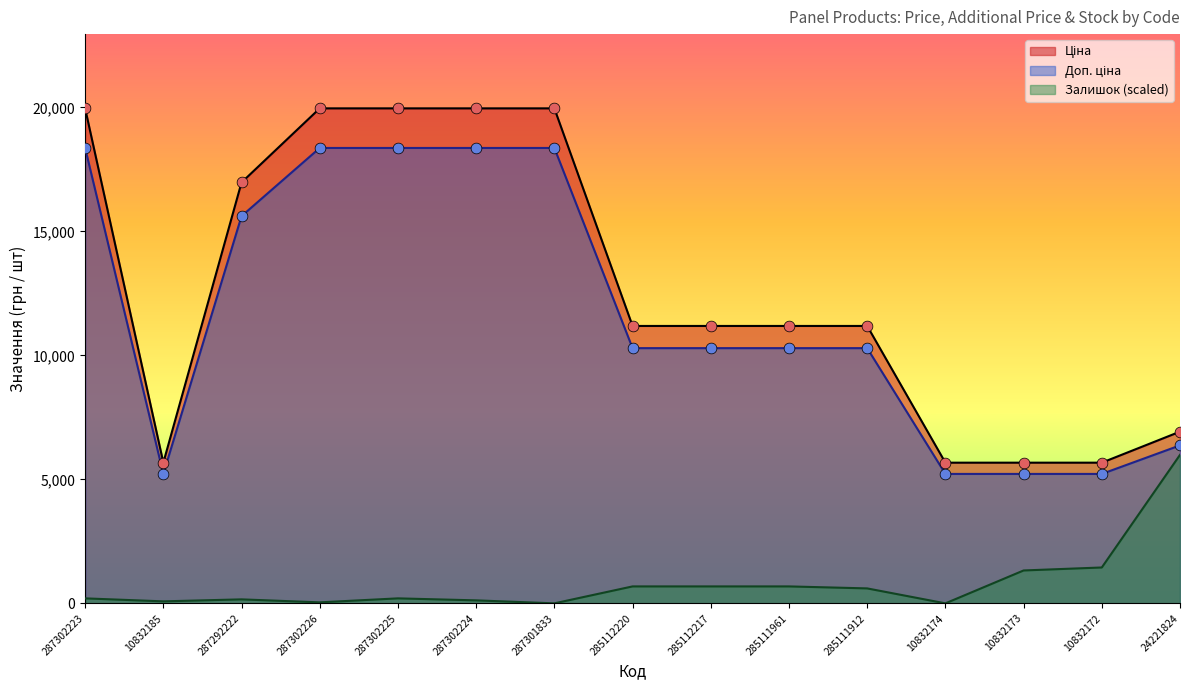

Which series reaches the maximum Y coordinate?

Ціна